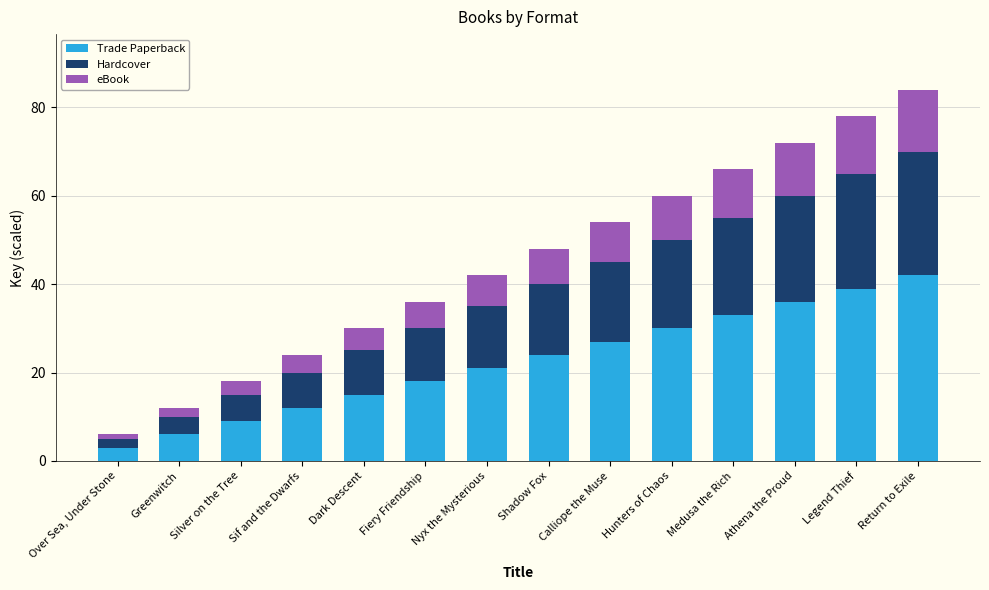

Are the bars grouped side by side (vs. stacked)?

No